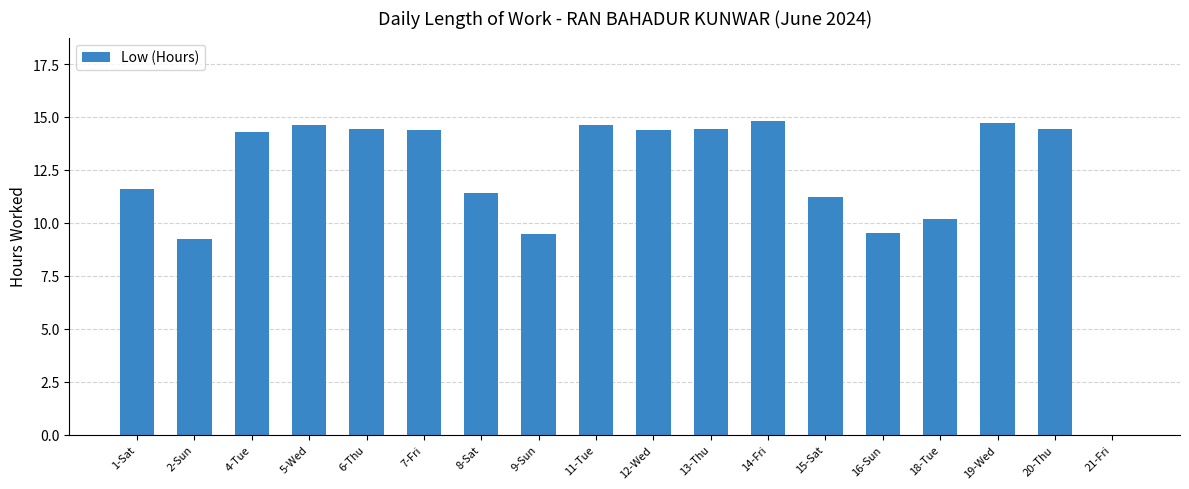

The value at 5-Wed is 14.6. True or false?

True